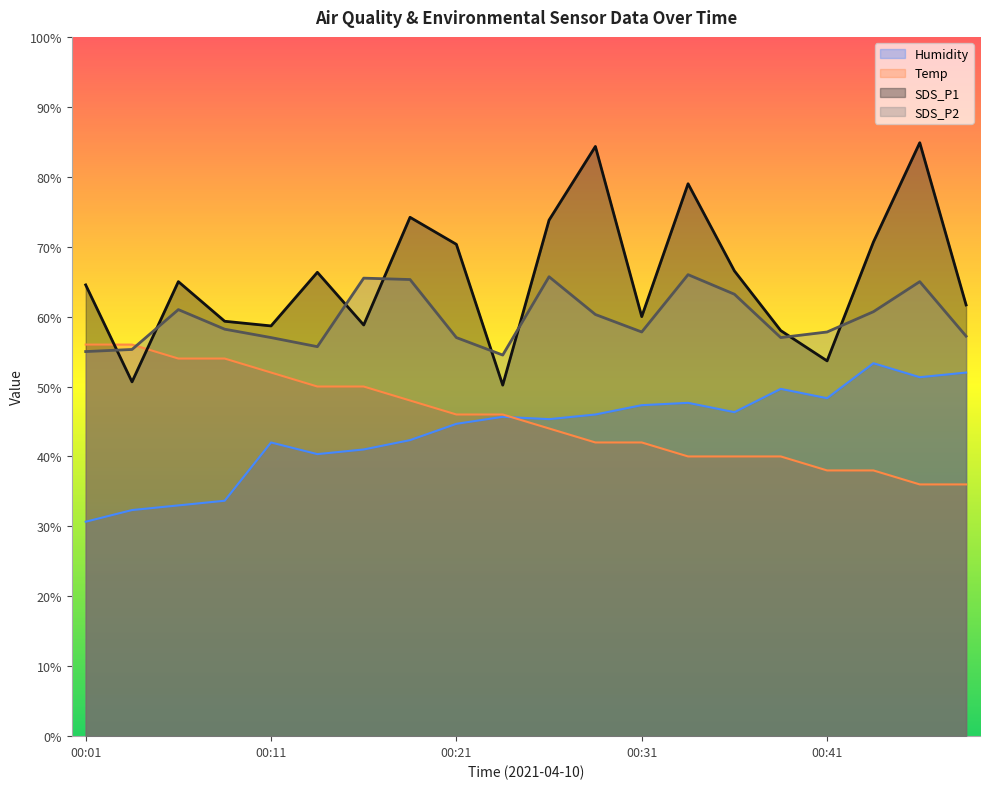

Reading left to right, transcribe all the data shown in this chart.

SDS_P1: 00:01=64.5	00:04=50.7	00:06=65.0	00:09=59.3	00:11=58.7	00:14=66.3	00:16=58.8	00:19=74.2	00:21=70.3	00:23=50.2	00:26=73.8	00:28=84.3	00:31=60.0	00:33=79.0	00:36=66.5	00:38=58.0	00:41=53.7	00:43=70.7	00:45=84.9	00:48=61.7
SDS_P2: 00:01=55.0	00:04=55.3	00:06=61.0	00:09=58.2	00:11=57.0	00:14=55.7	00:16=65.5	00:19=65.3	00:21=57.0	00:23=54.5	00:26=65.7	00:28=60.3	00:31=57.8	00:33=66.0	00:36=63.2	00:38=57.0	00:41=57.8	00:43=60.7	00:45=65.0	00:48=57.2
Humidity: 00:01=30.7	00:04=32.3	00:06=33.0	00:09=33.7	00:11=42.0	00:14=40.3	00:16=41.0	00:19=42.3	00:21=44.7	00:23=45.7	00:26=45.3	00:28=46.0	00:31=47.3	00:33=47.7	00:36=46.3	00:38=49.7	00:41=48.3	00:43=53.3	00:45=51.3	00:48=52.0
Temp: 00:01=56.0	00:04=56.0	00:06=54.0	00:09=54.0	00:11=52.0	00:14=50.0	00:16=50.0	00:19=48.0	00:21=46.0	00:23=46.0	00:26=44.0	00:28=42.0	00:31=42.0	00:33=40.0	00:36=40.0	00:38=40.0	00:41=38.0	00:43=38.0	00:45=36.0	00:48=36.0